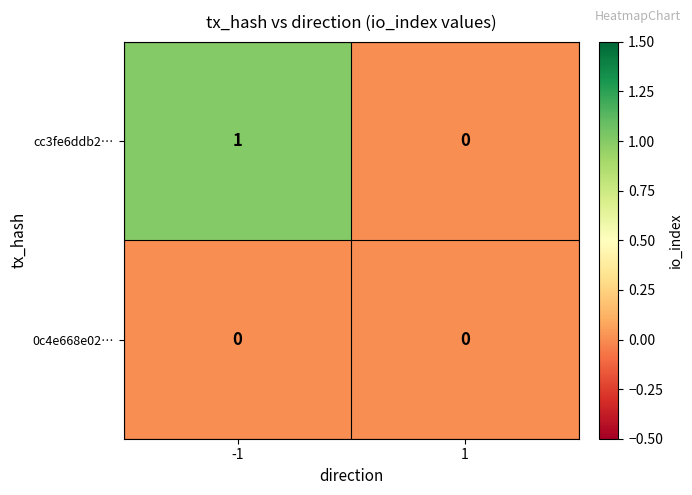

Rank the series at -1 from highest to lowest value.

cc3fe6ddb2…, 0c4e668e02…